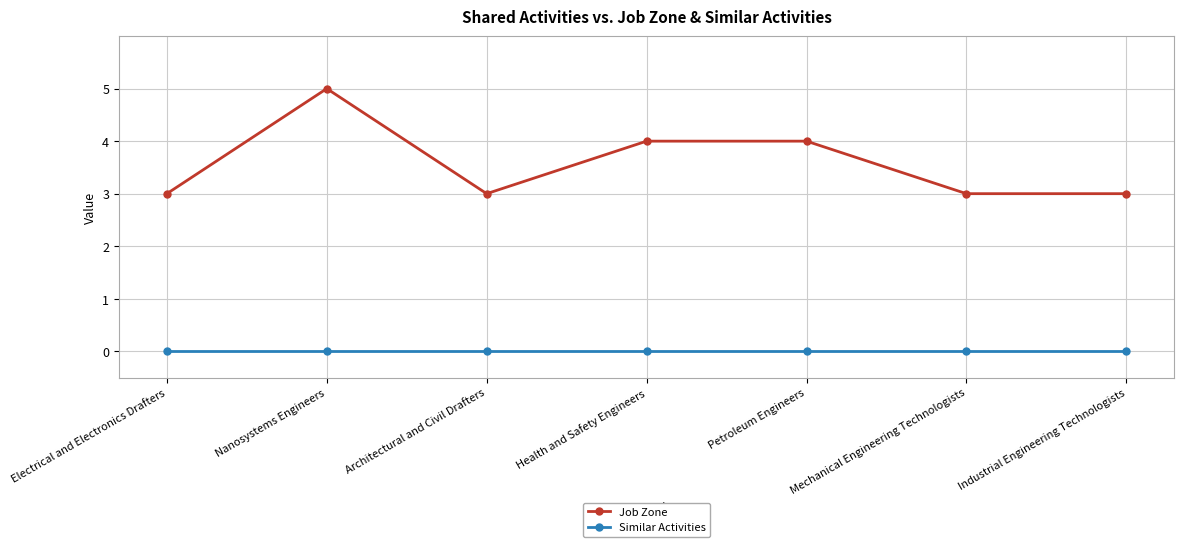

Which series has the widest spread of values?

Job Zone